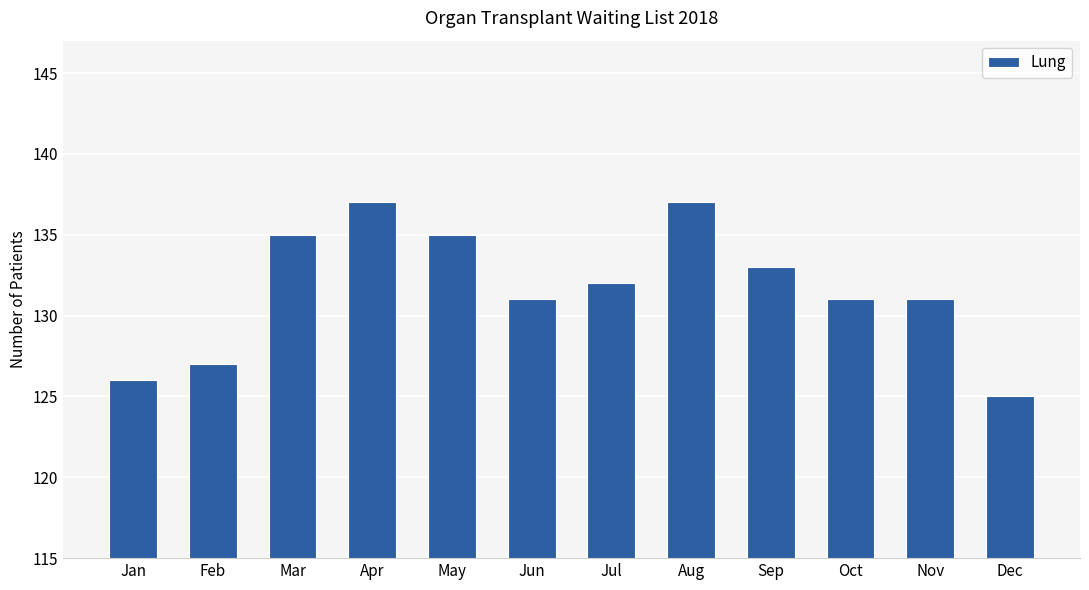

What is the greatest value displayed?

137